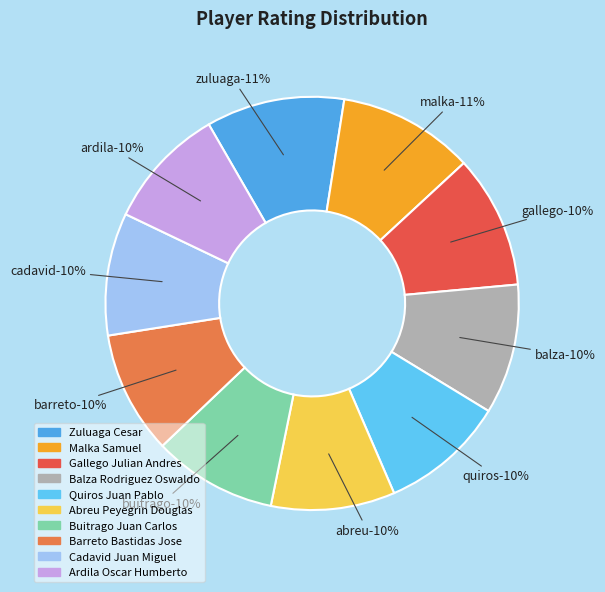

The Ardila Oscar Humberto slice represents 10% of the pie. True or false?

True